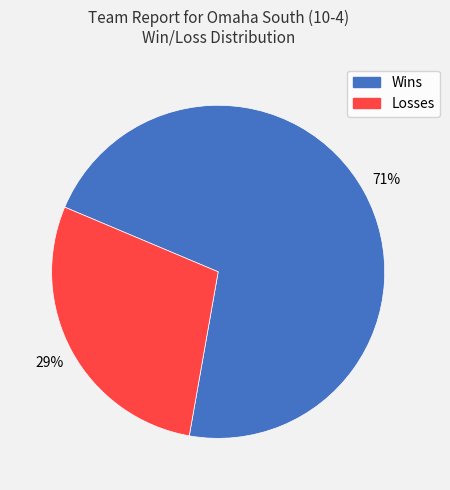

Does any single category account for the majority?

Yes